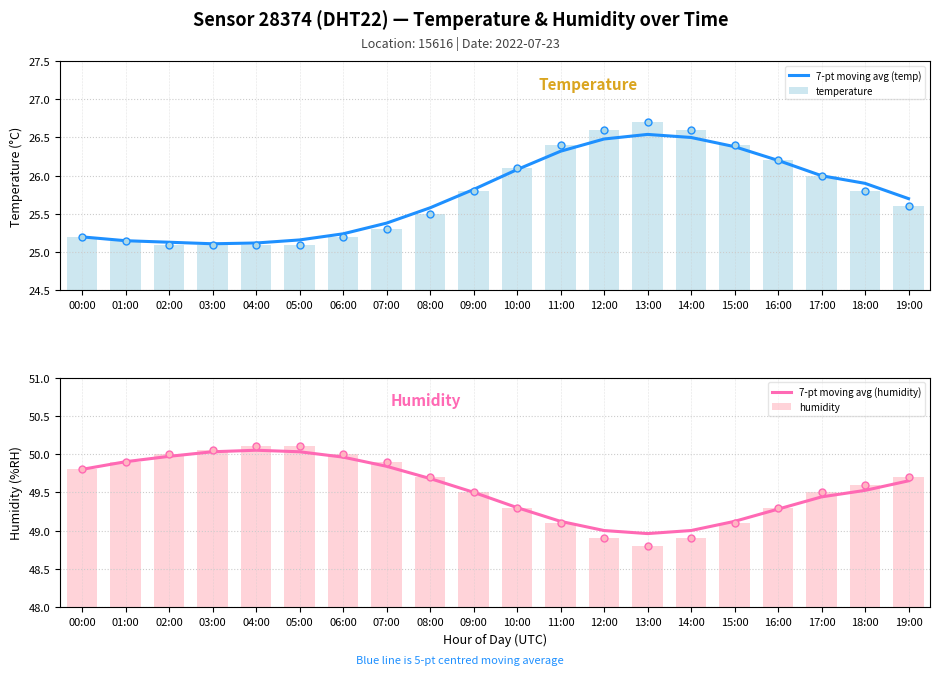

At which category is the sum across all series the highest?

13:00